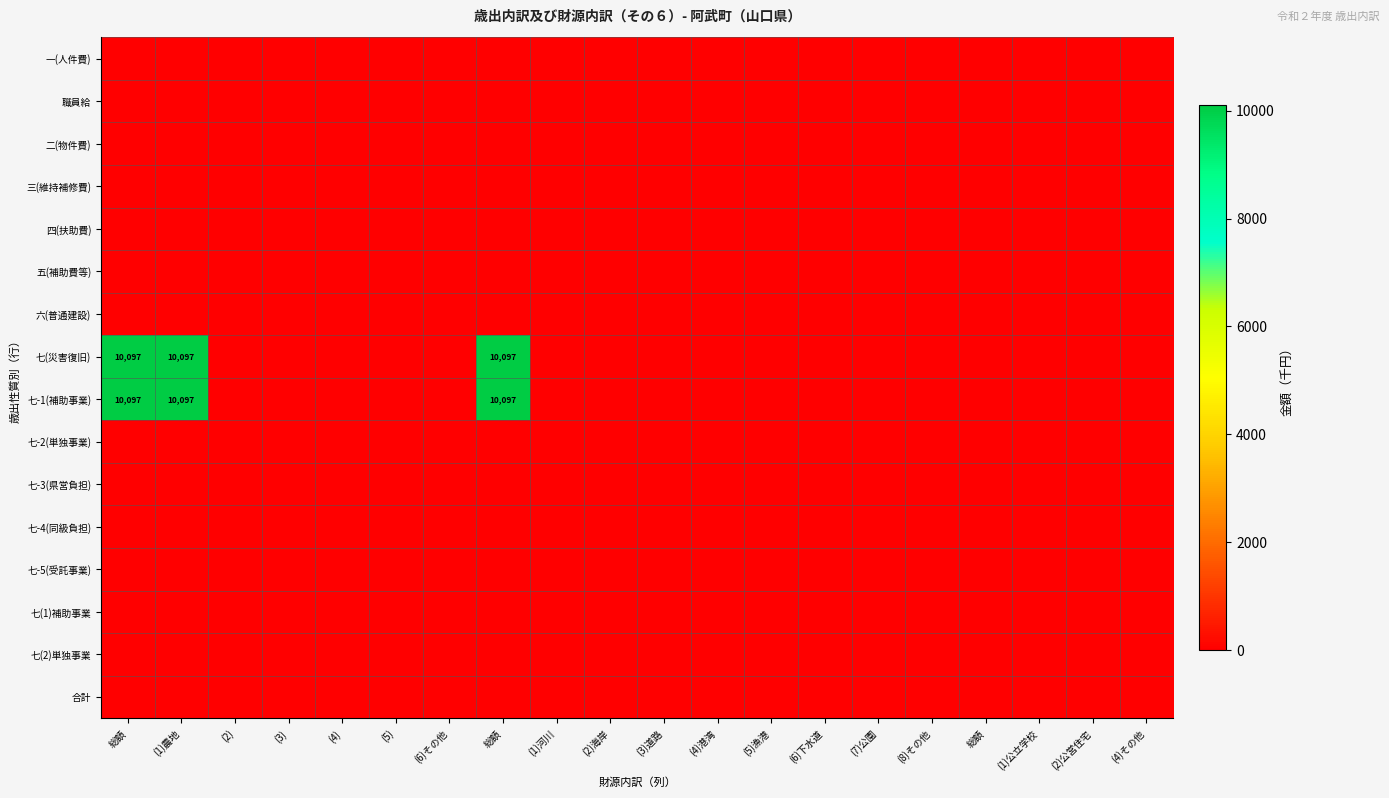

The value of 一(人件費) at (8)その他 is 0. True or false?

True